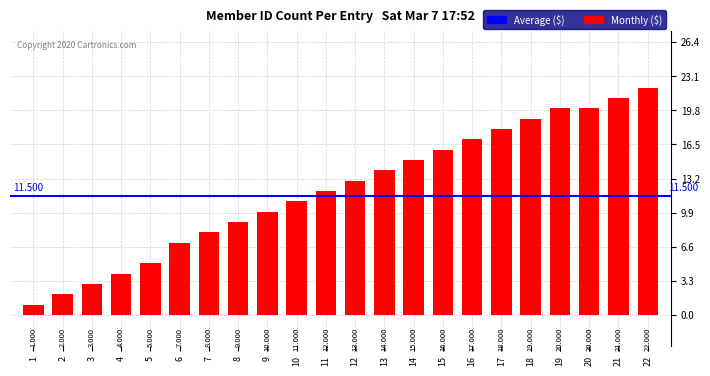

List the labels in order of value, smallest first.

1, 2, 3, 4, 5, 6, 7, 8, 9, 10, 11, 12, 13, 14, 15, 16, 17, 18, 19, 20, 21, 22